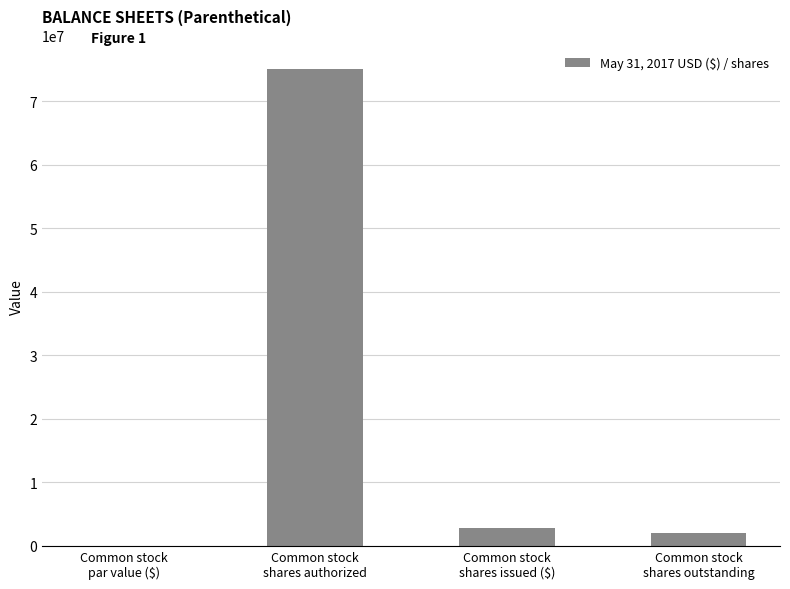

Does the chart contain stacked bars?

No